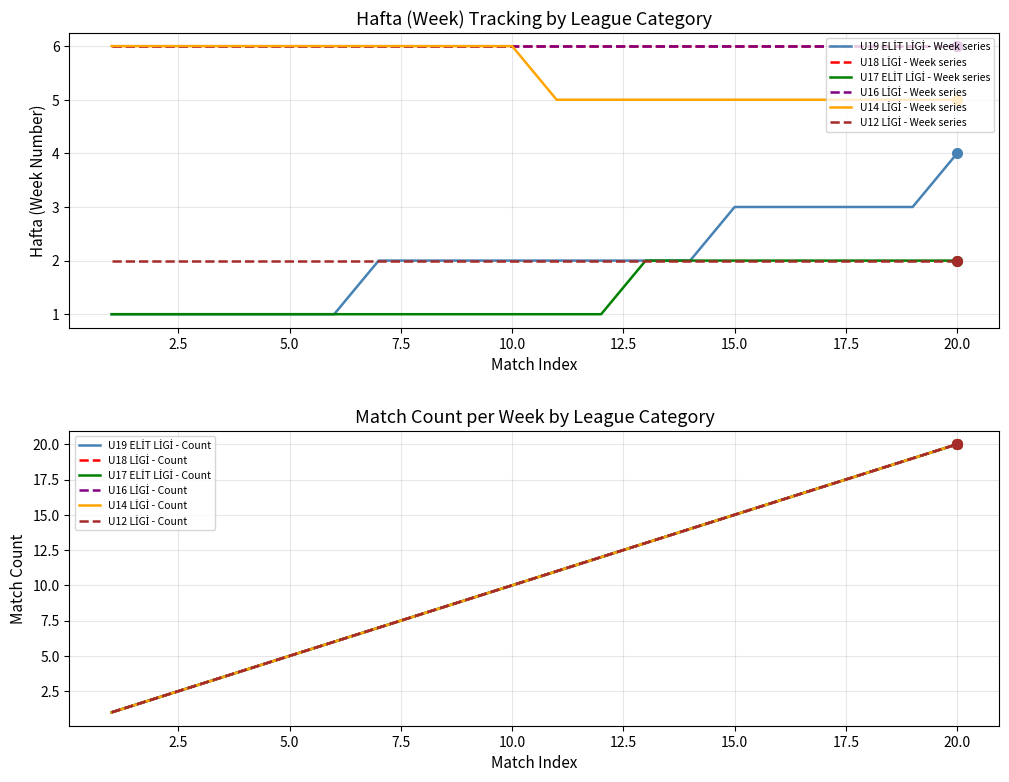

Where does the U19 ELİT LİGİ series first go above 2?

15